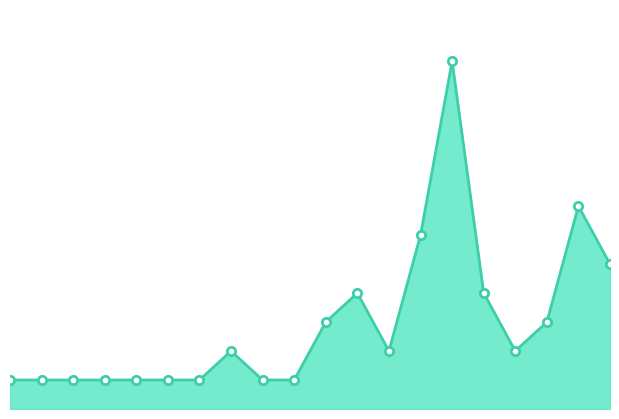

How many lines are shown in the chart?

1